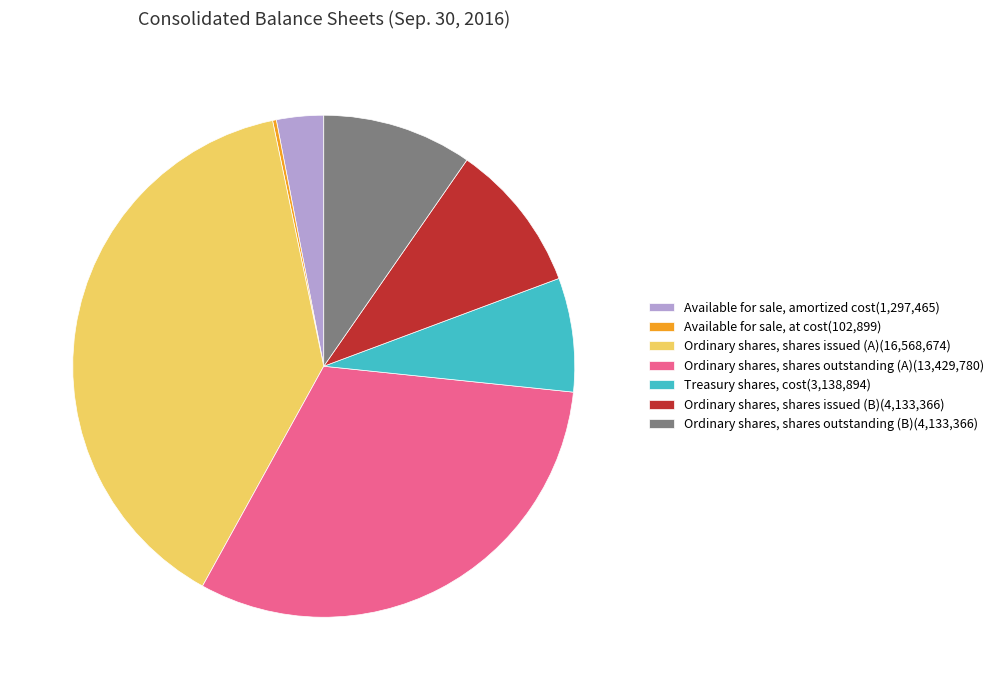

Do Available for sale, amortized cost and Treasury shares, cost together represent more than half of the pie?

No